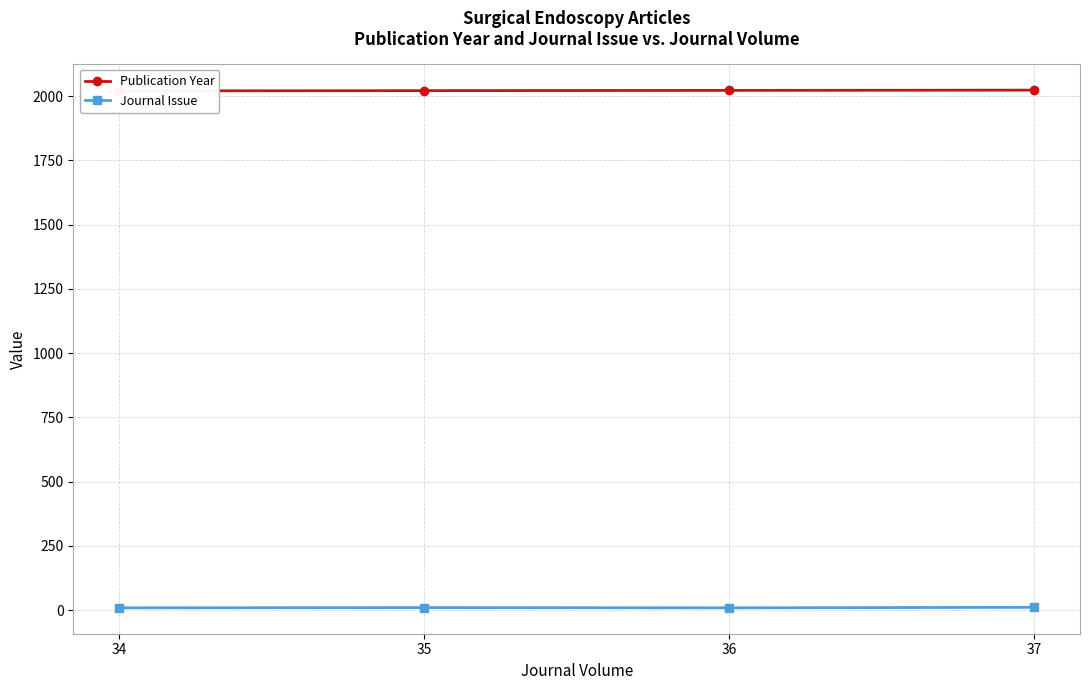

True or false: Publication Year and Journal Issue intersect in this chart.

False